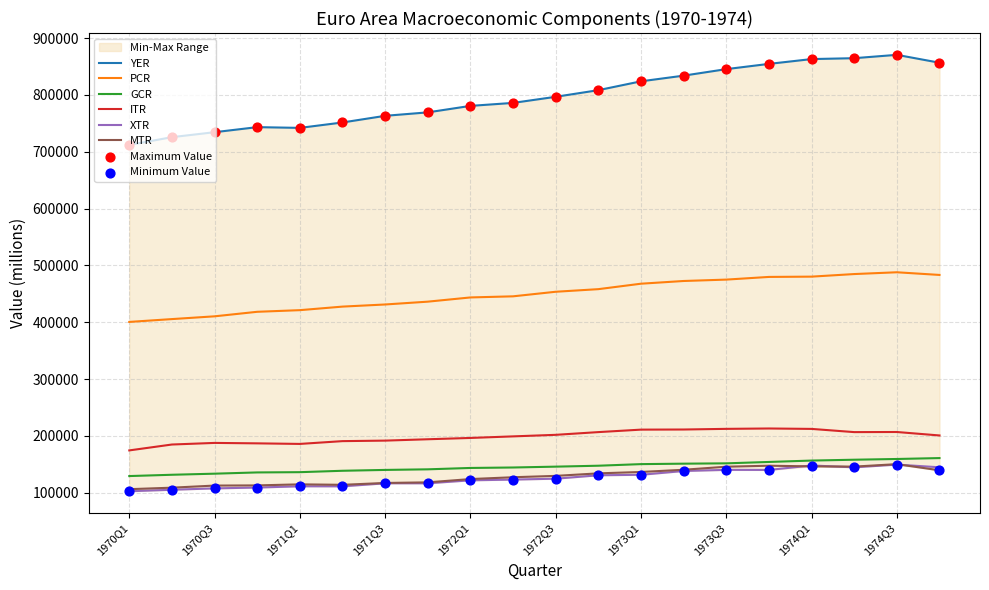

Which series has the largest total across all categories?

YER